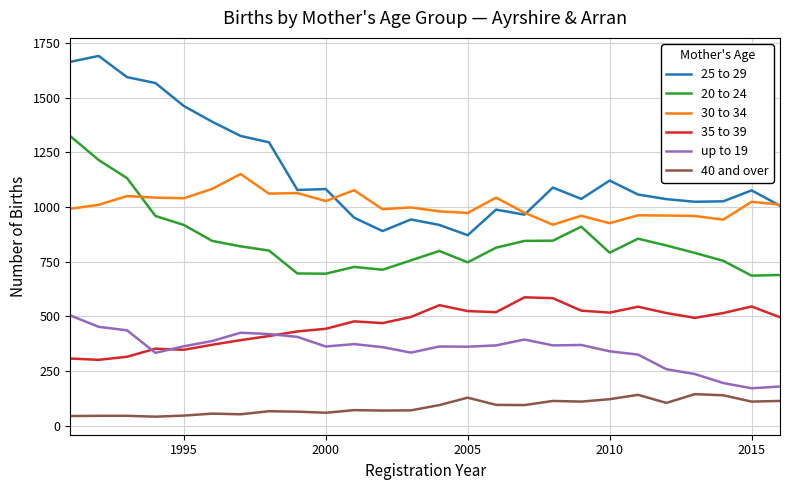

What is the sum of all 30 to 34 values?

26220